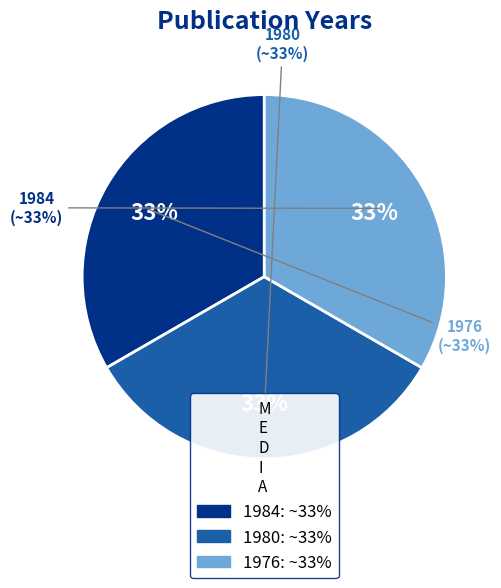

Does any single category account for the majority?

No